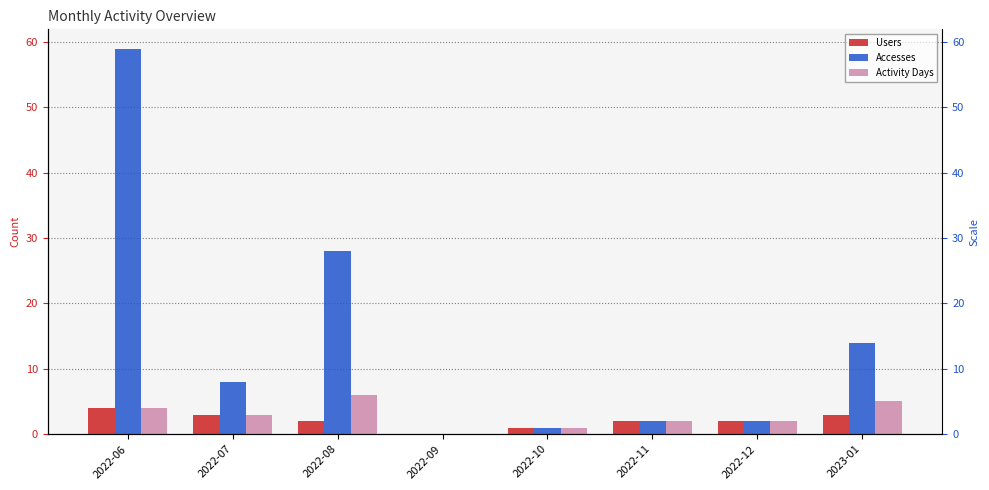

What is the sum of the Users values at 2023-01 and 2022-09?

3